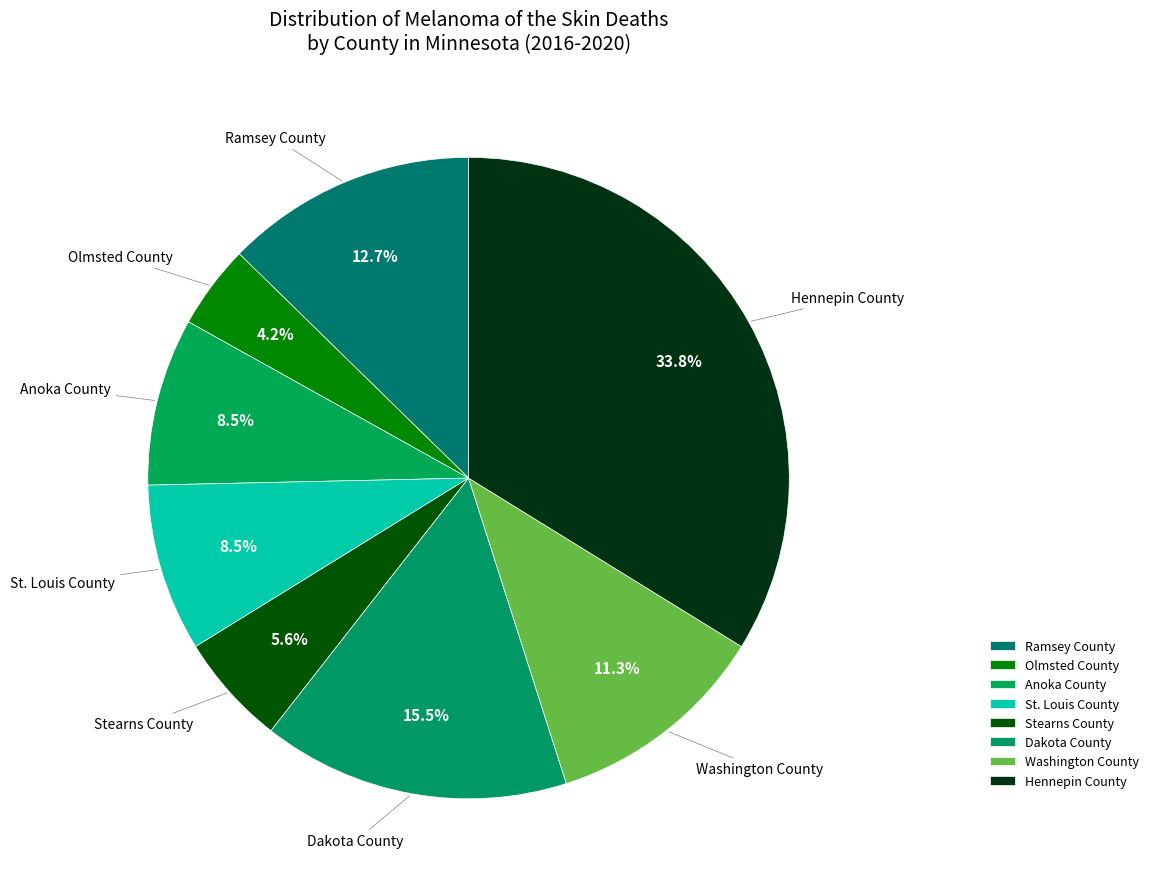

Count the number of slices in the pie.

8